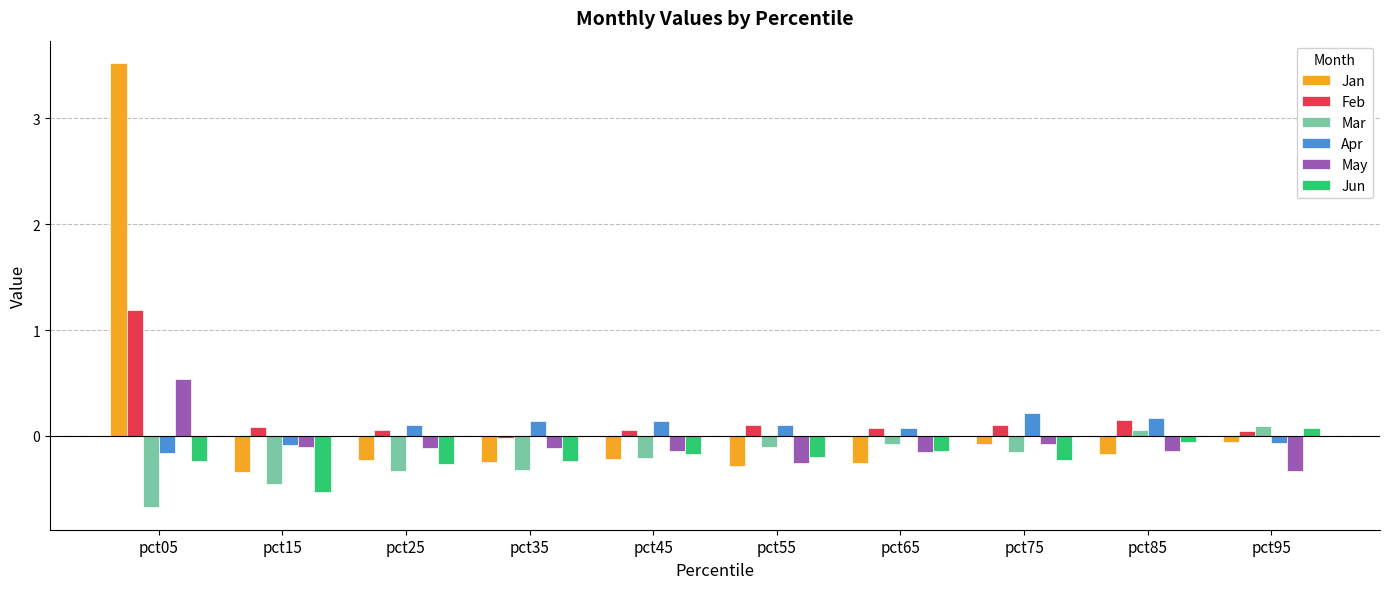

Where does the Mar series first go above 0?

pct85